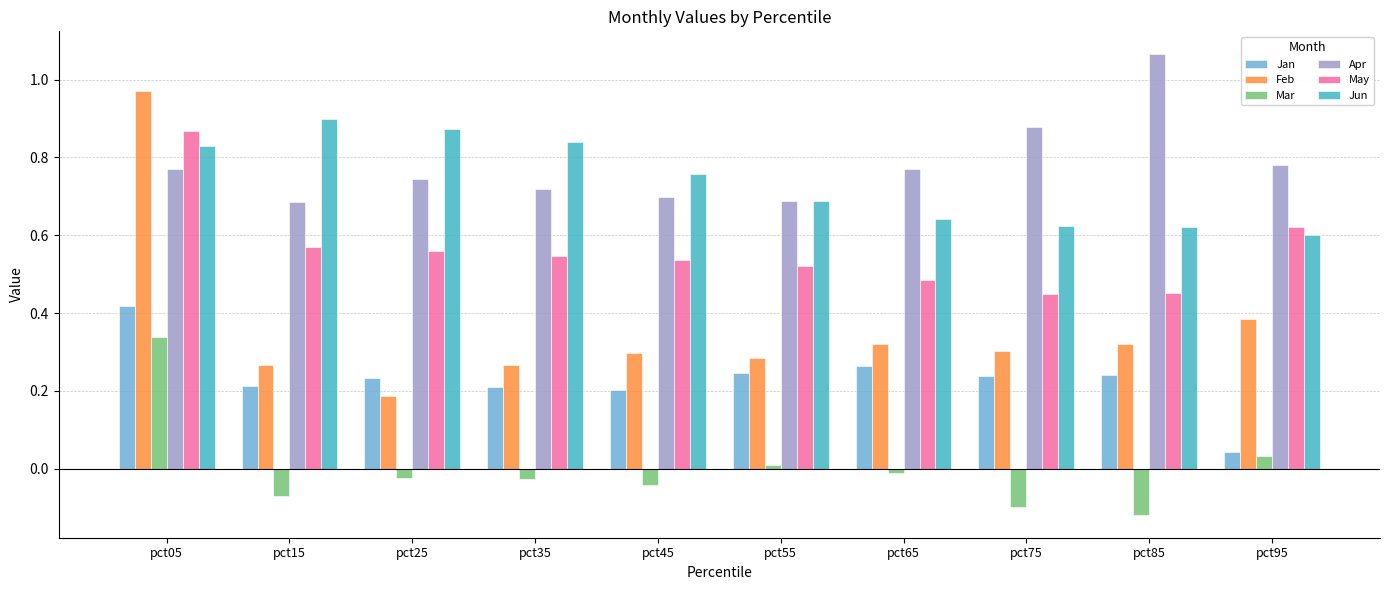

Rank the series by their maximum value, from lowest to highest.

Mar, Jan, May, Jun, Feb, Apr